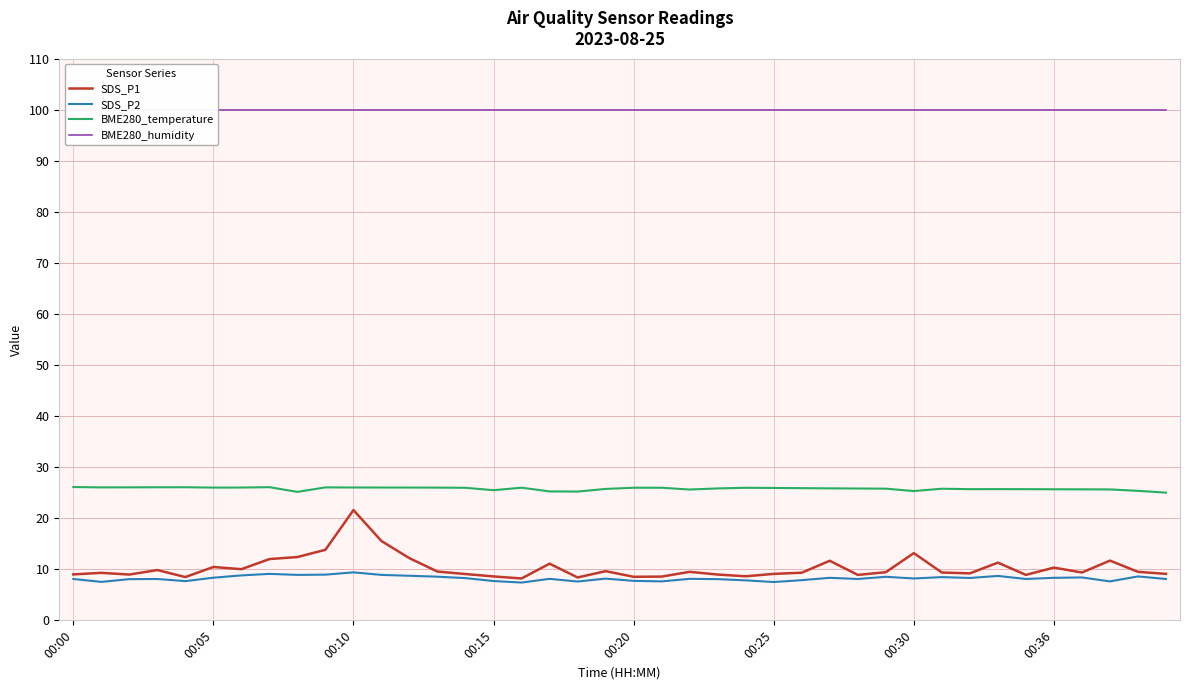

At how many categories does at least one series exceed 45?

40